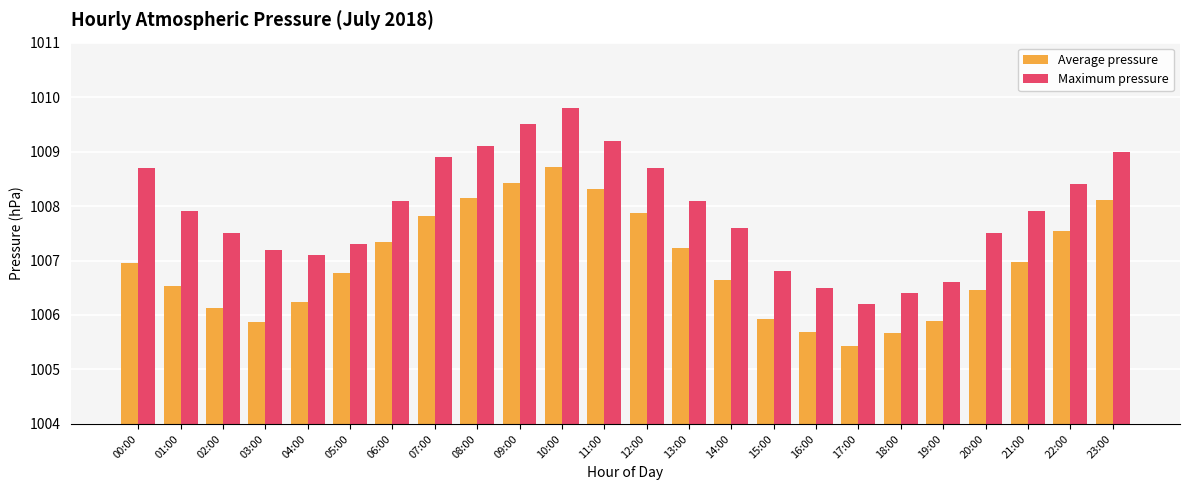

How many series are shown in this chart?

2